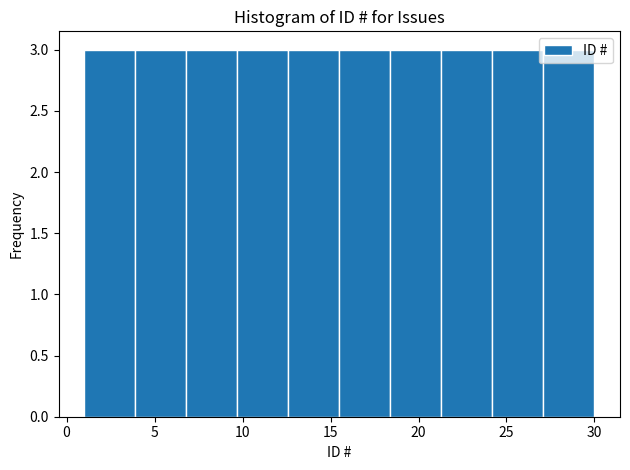

Reading left to right, list every bar in this chart as the range it spans on the x-axis followed by its height. Neither the bar edges nor the heights are printed on the chart, so give them approximately, as read against the axes.

1.0 to 3.9: 3
3.9 to 6.8: 3
6.8 to 9.7: 3
9.7 to 12.6: 3
12.6 to 15.5: 3
15.5 to 18.4: 3
18.4 to 21.3: 3
21.3 to 24.2: 3
24.2 to 27.1: 3
27.1 to 30.0: 3